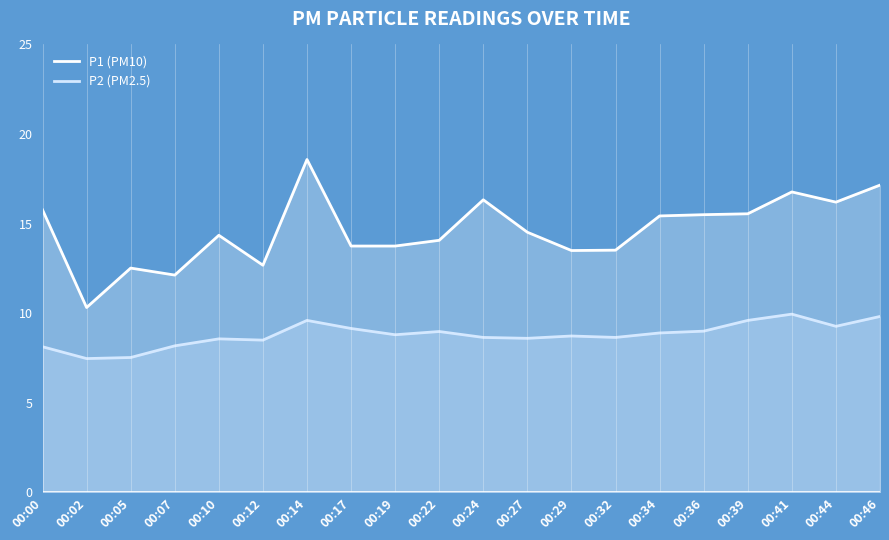

Is it true that P1 (PM10) equals 16.3 at 00:24?

True